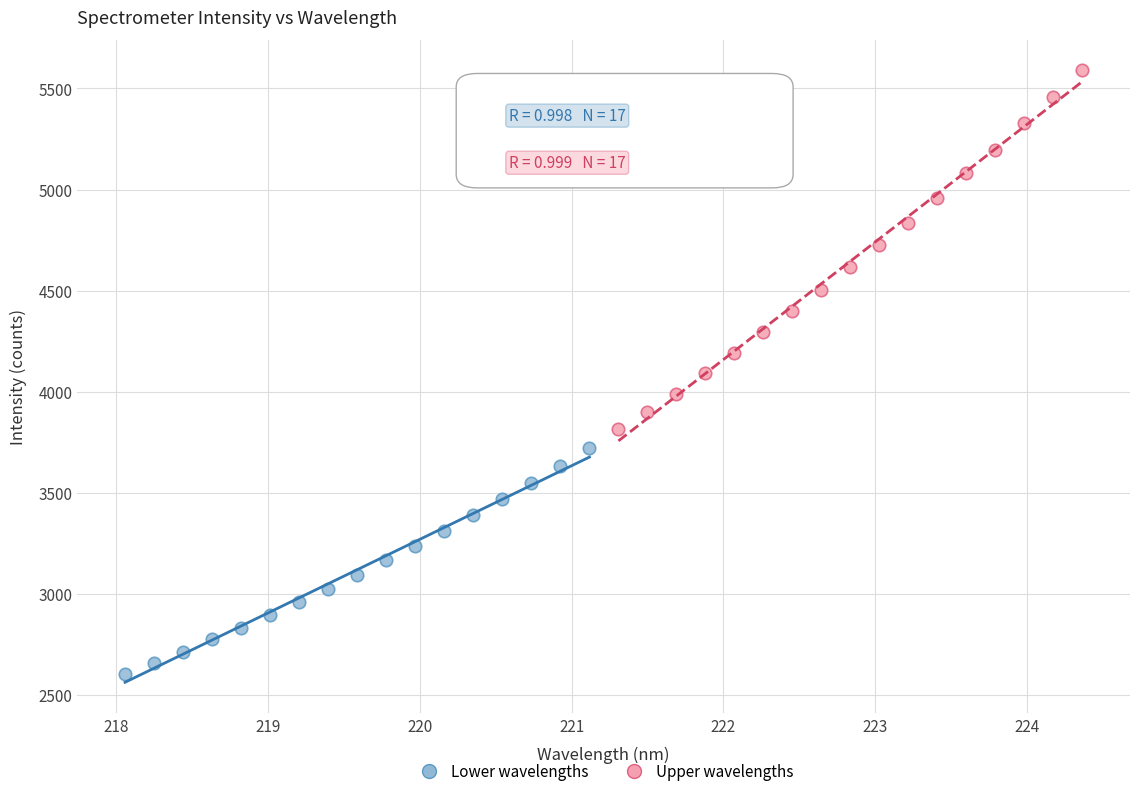

Which series has the widest spread of Y values?

Upper wavelengths